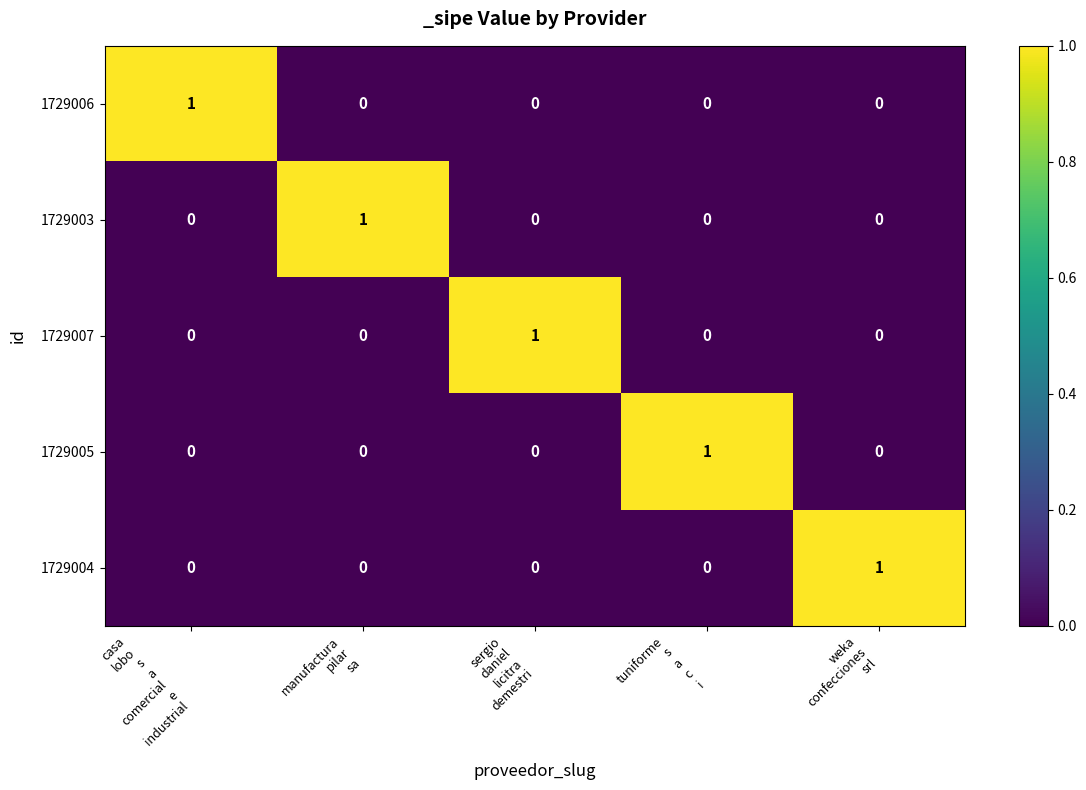

At how many categories does at least one series exceed 0?

5